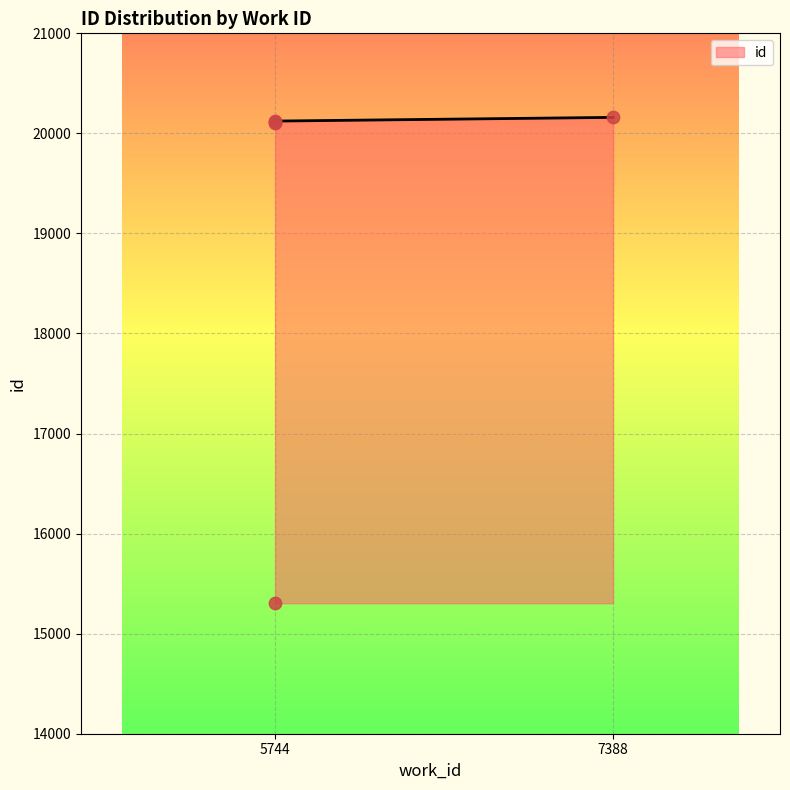

What is the ratio of the value at 5744 to the value at 5744?

1.3